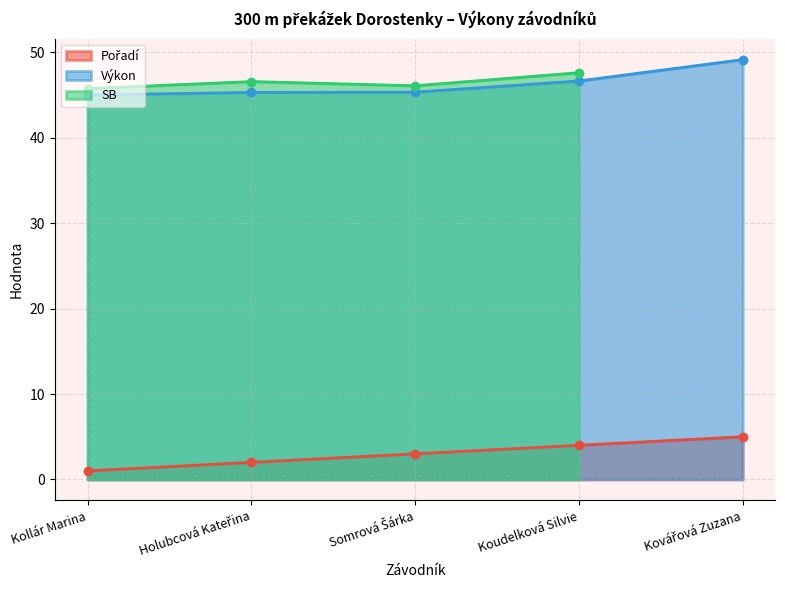

Is the value of Výkon at Kollár Marina greater than the value of Pořadí at Kollár Marina?

Yes